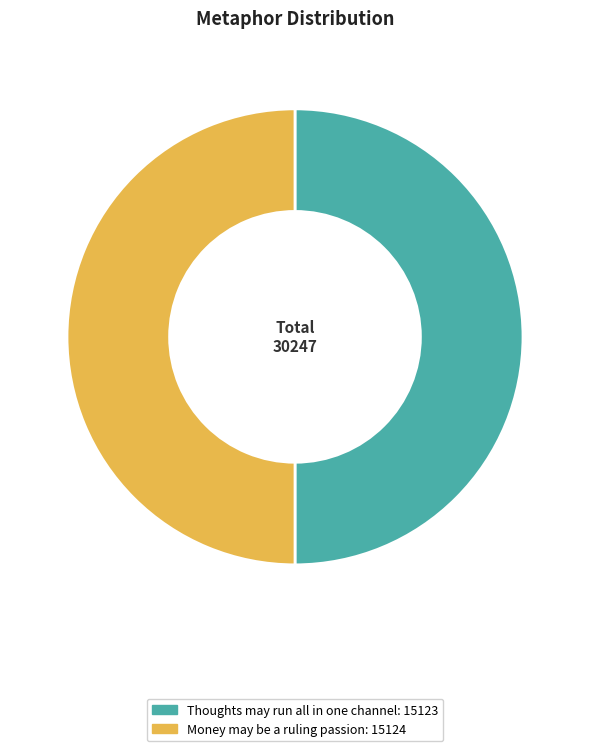

Is the sum of Thoughts may run all in one channel and Money may be a ruling passion greater than half?

Yes